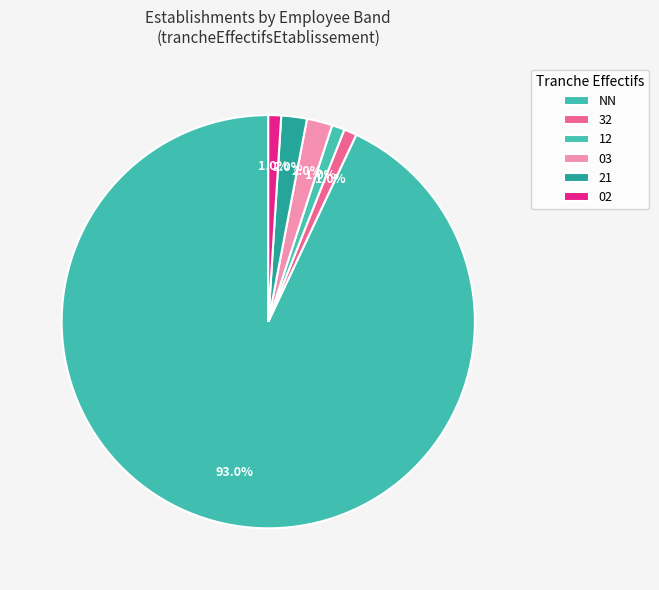

True or false: 03 accounts for 23% of the total.

False